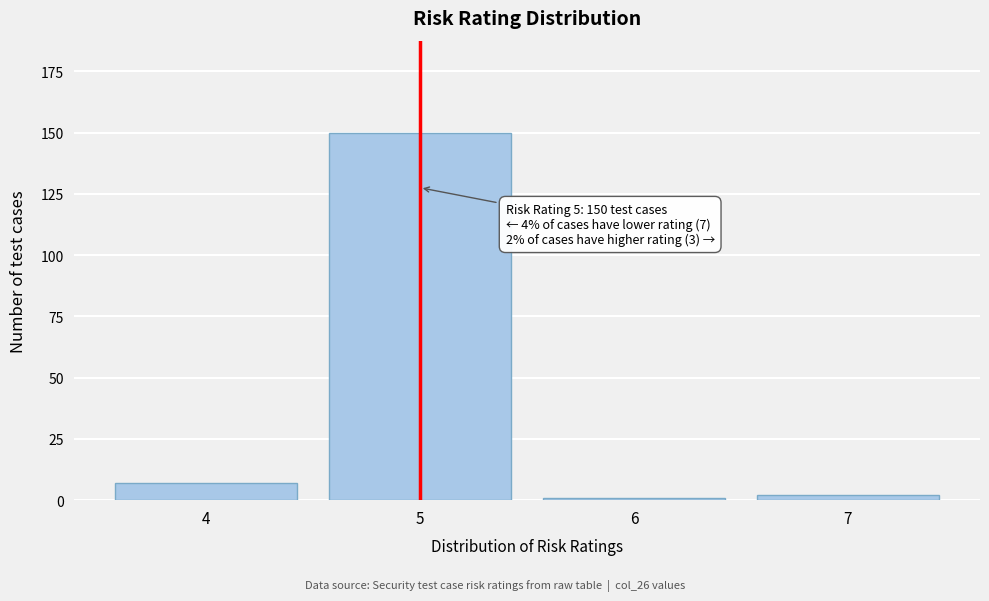

Reading left to right, what are all the values shown in this chart?

7	150	1	2